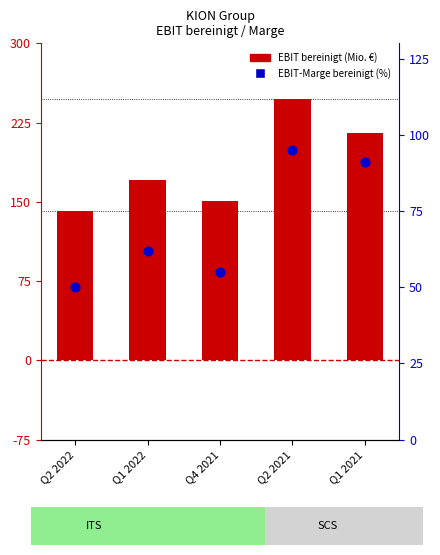

Is the value of EBIT-Marge bereinigt (%) at Q2 2022 greater than the value of EBIT bereinigt (Mio. €) at Q4 2021?

No